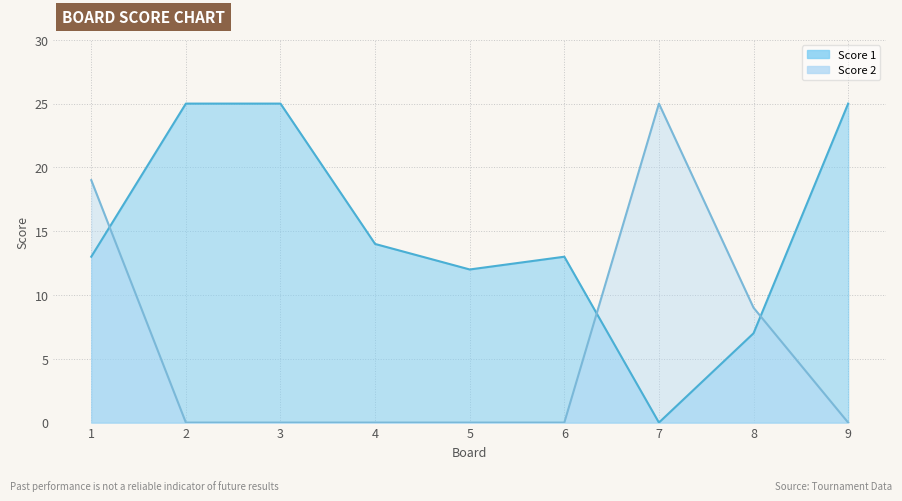

The Score 2 series shows 9 at 8. True or false?

True